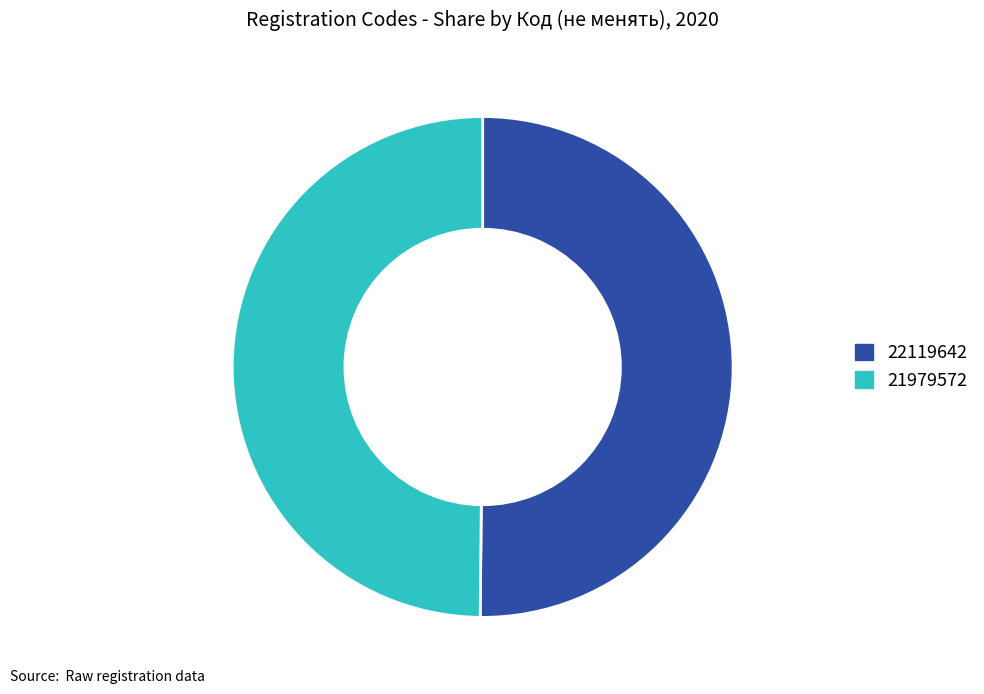

Approximately how many times larger is the value at 22119642 compared to 21979572?

1.0